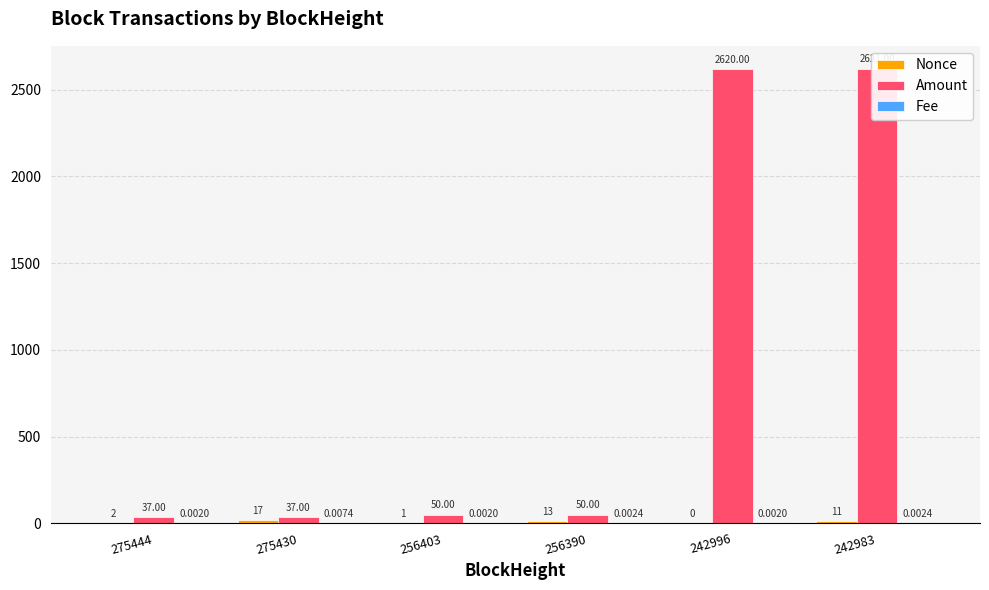

Which series changed the most between 275430 and 242983?

Amount